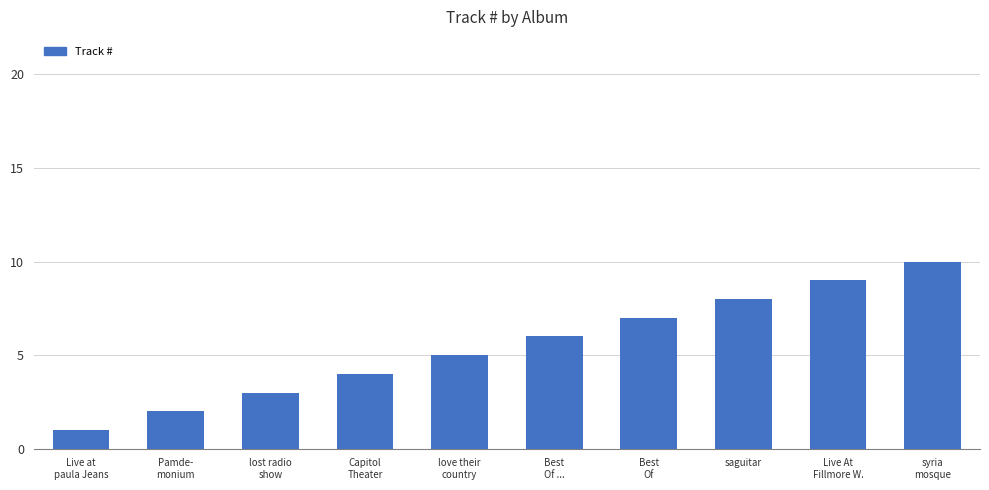

Reading left to right, transcribe all the data shown in this chart.

Live at
paula Jeans=1	Pamde-
monium=2	lost radio
show=3	Capitol
Theater=4	love their
country=5	Best
Of ...=6	Best
Of=7	saguitar=8	Live At
Fillmore W.=9	syria
mosque=10